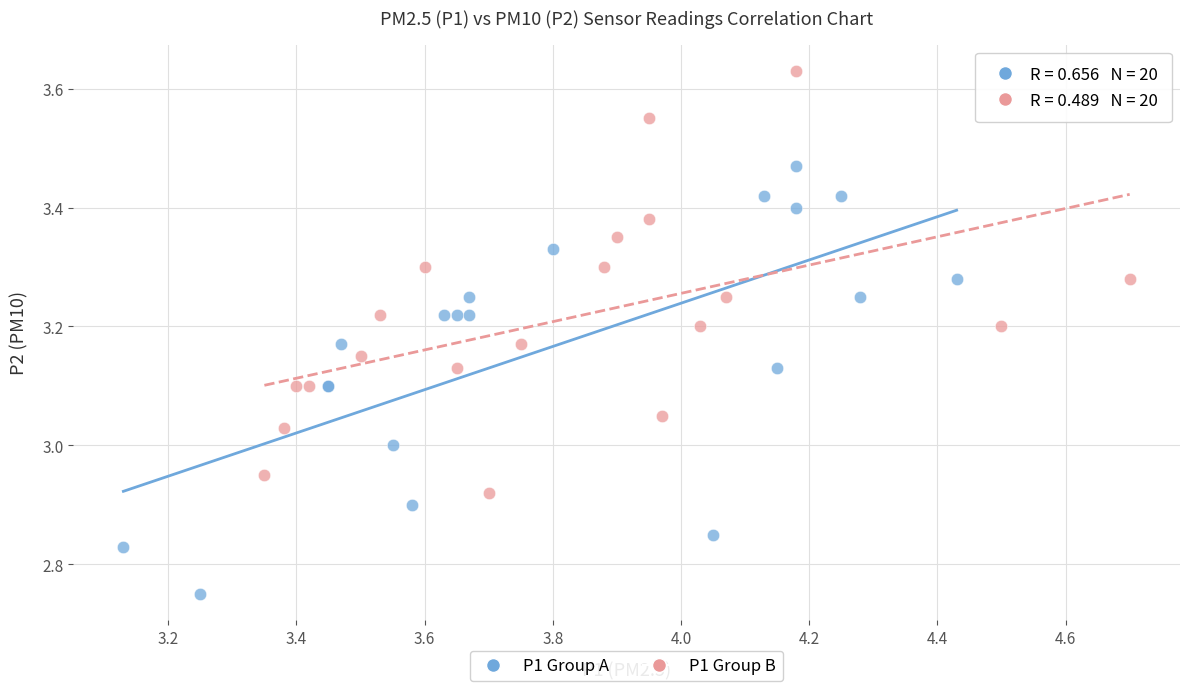

What are all the series names shown in the legend?

P1 Group A, P1 Group B